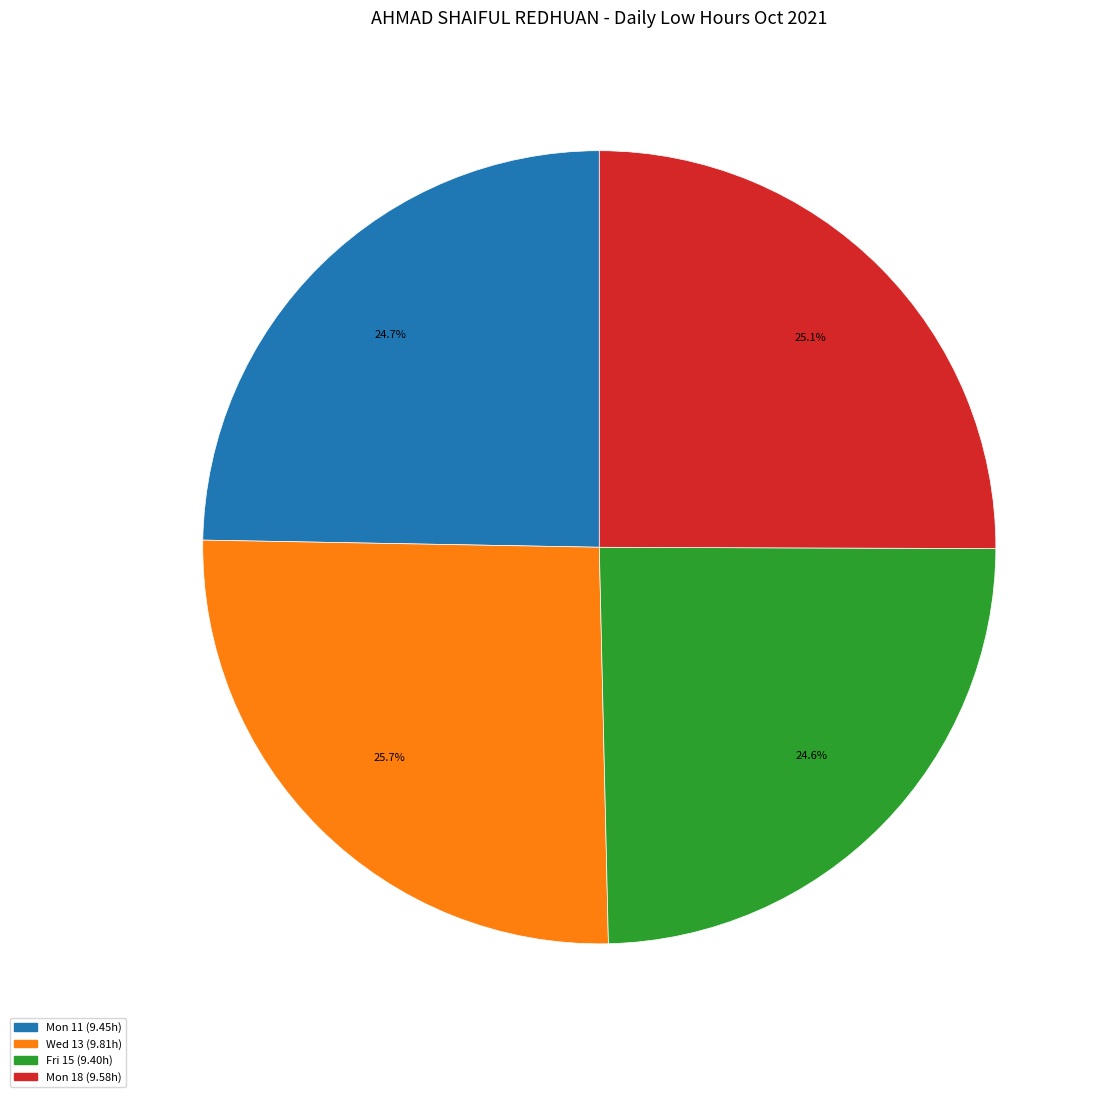

How many slices are in this pie chart?

4